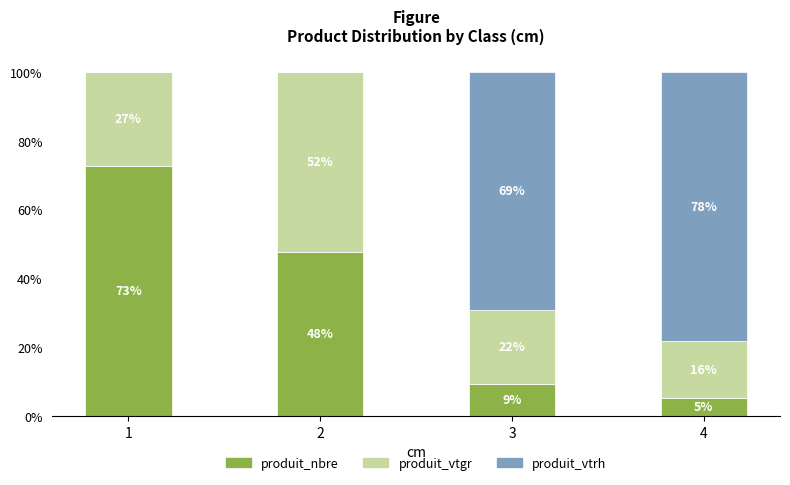

At which category is the sum across all series the highest?

1